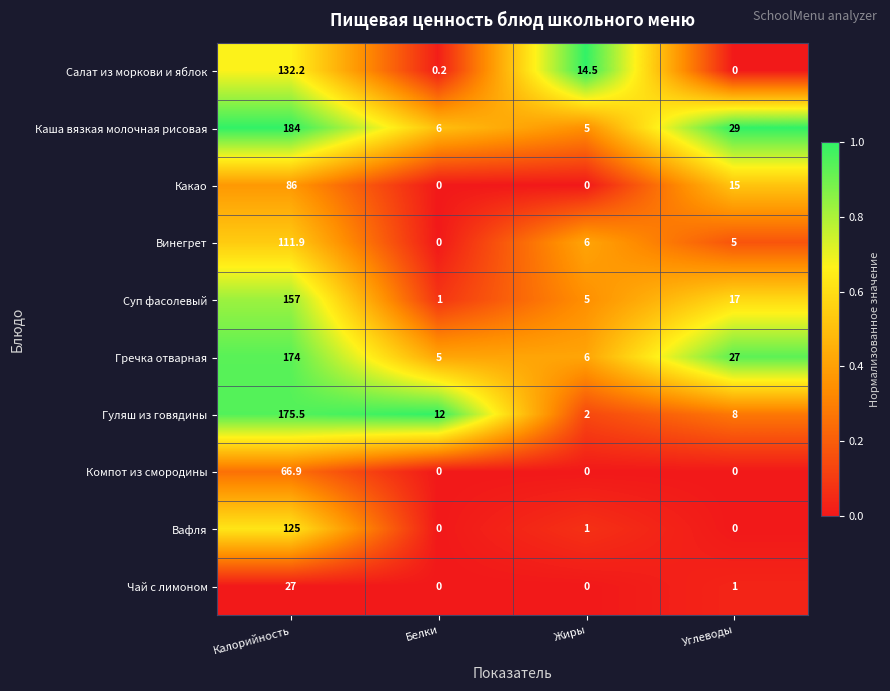

How many series are shown in this chart?

10